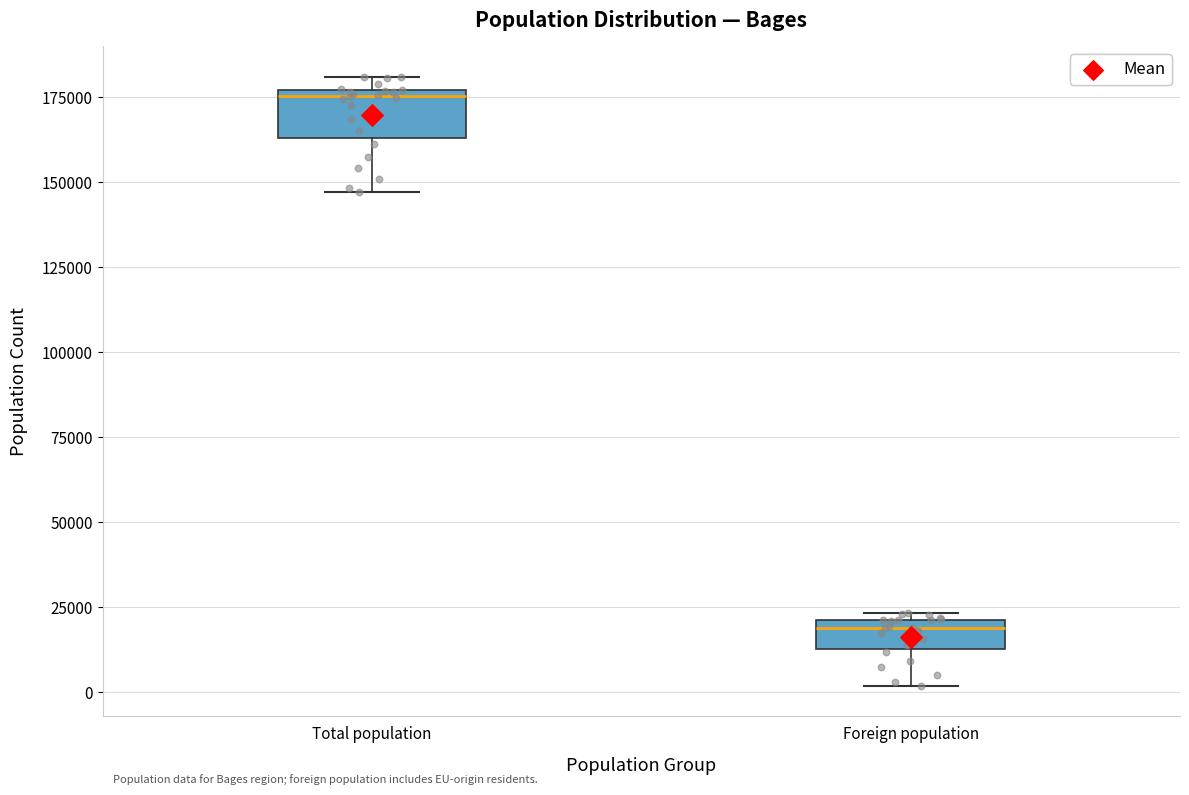

Reading left to right, transcribe this box plot: for each box, give where its median line is, the range the box spans, and where its two whiskers end, as read against the y-axis. The values are not printed on the chart, so give them approximately, as read against the axis.

Total population: median 175000 (just below the box's upper edge), box 165000 to 175000, whiskers 145000 to 180000
Foreign population: median 20000 (just below the box's upper edge), box 15000 to 20000, whiskers 0 to 25000